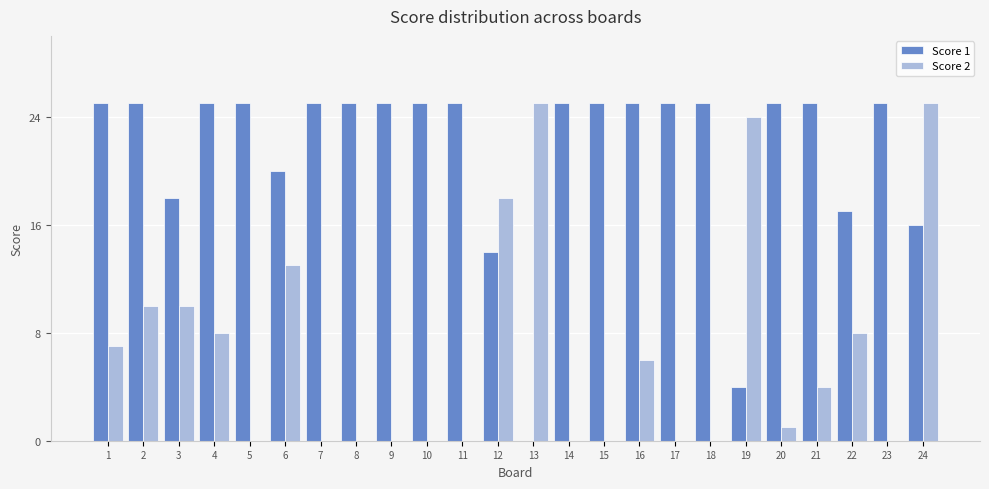

How many groups of bars are there?

24